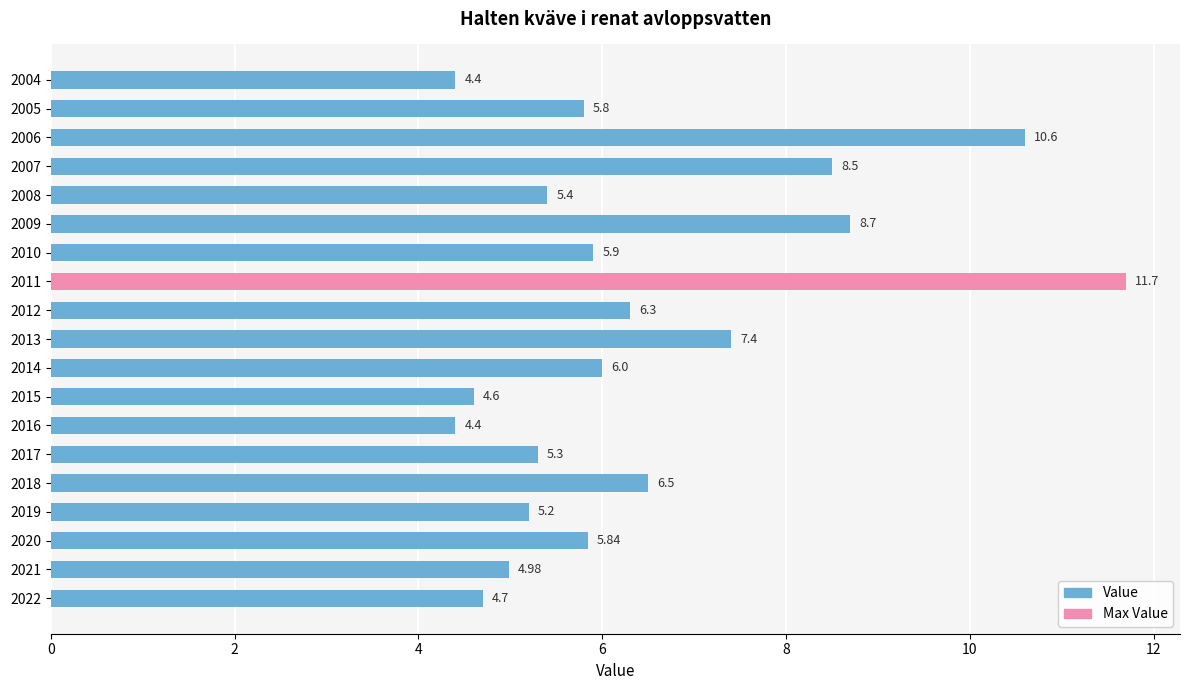

Approximately how many times larger is the value at 2007 compared to 2015?

1.8